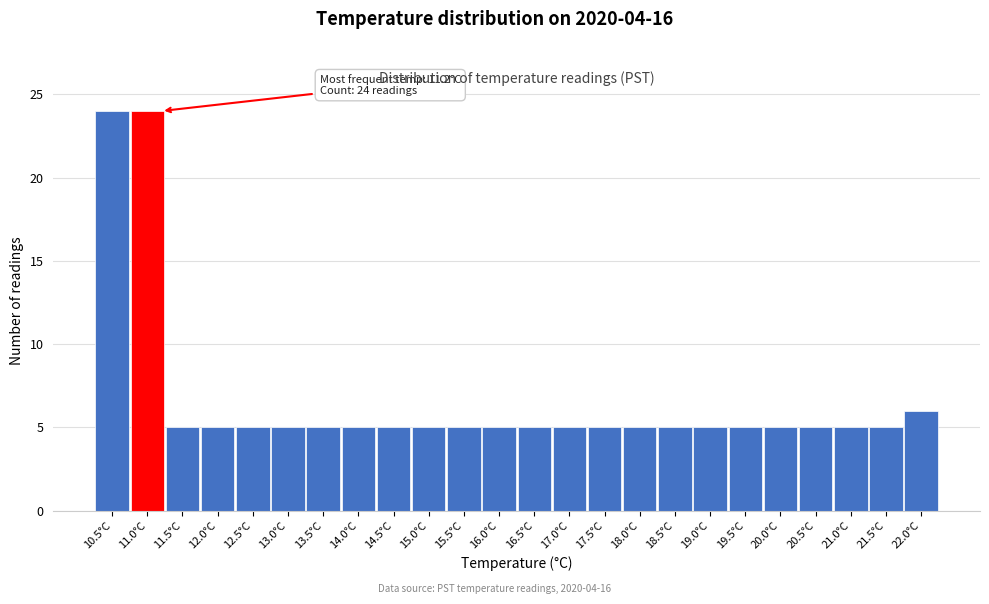

Reading left to right, what are all the values shown in this chart?

10.5°C=24	11.0°C=24	11.5°C=5	12.0°C=5	12.5°C=5	13.0°C=5	13.5°C=5	14.0°C=5	14.5°C=5	15.0°C=5	15.5°C=5	16.0°C=5	16.5°C=5	17.0°C=5	17.5°C=5	18.0°C=5	18.5°C=5	19.0°C=5	19.5°C=5	20.0°C=5	20.5°C=5	21.0°C=5	21.5°C=5	22.0°C=6